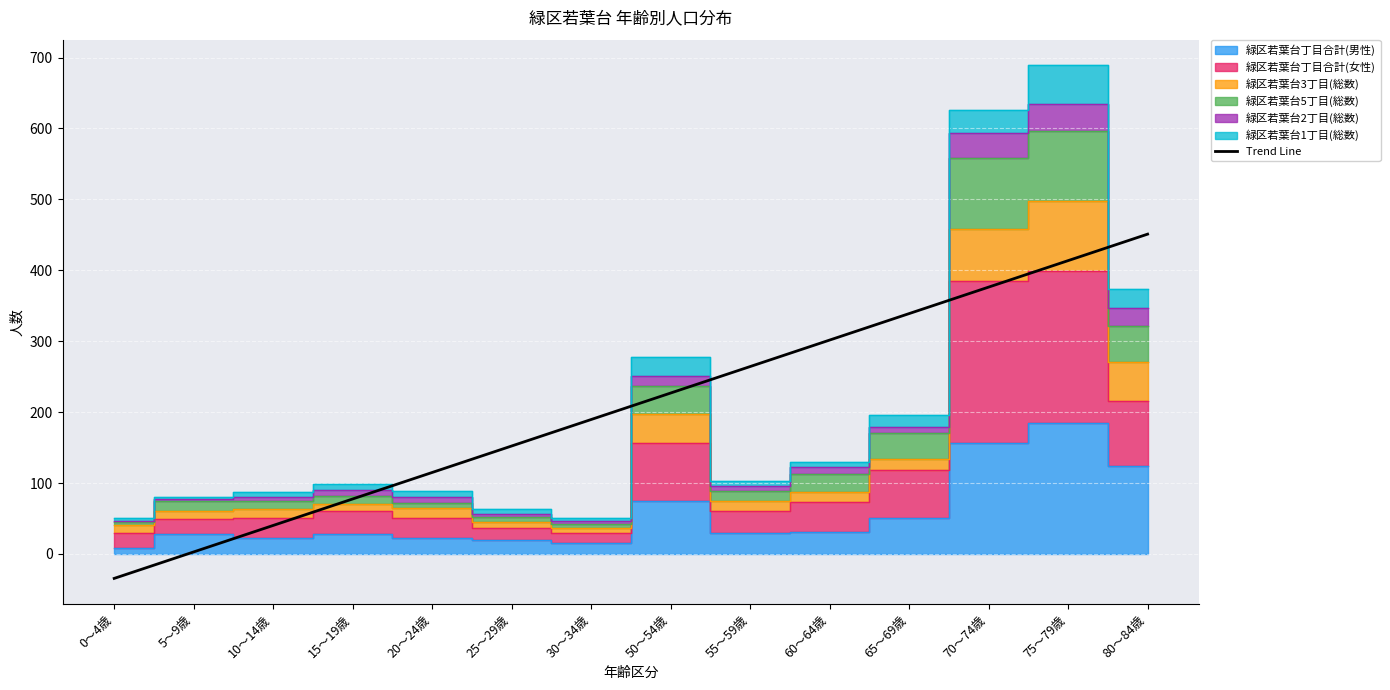

Between 50～54歳 and 30～34歳, which is larger?

50～54歳